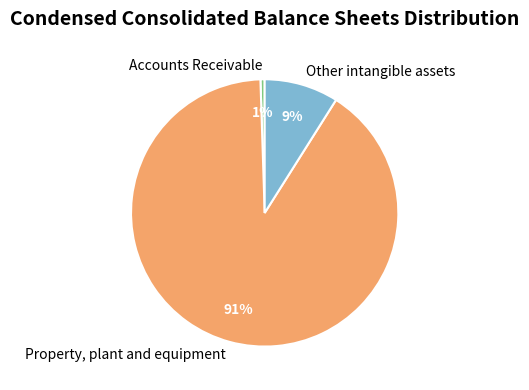

To the nearest percent, what portion does Accounts Receivable represent?

1%